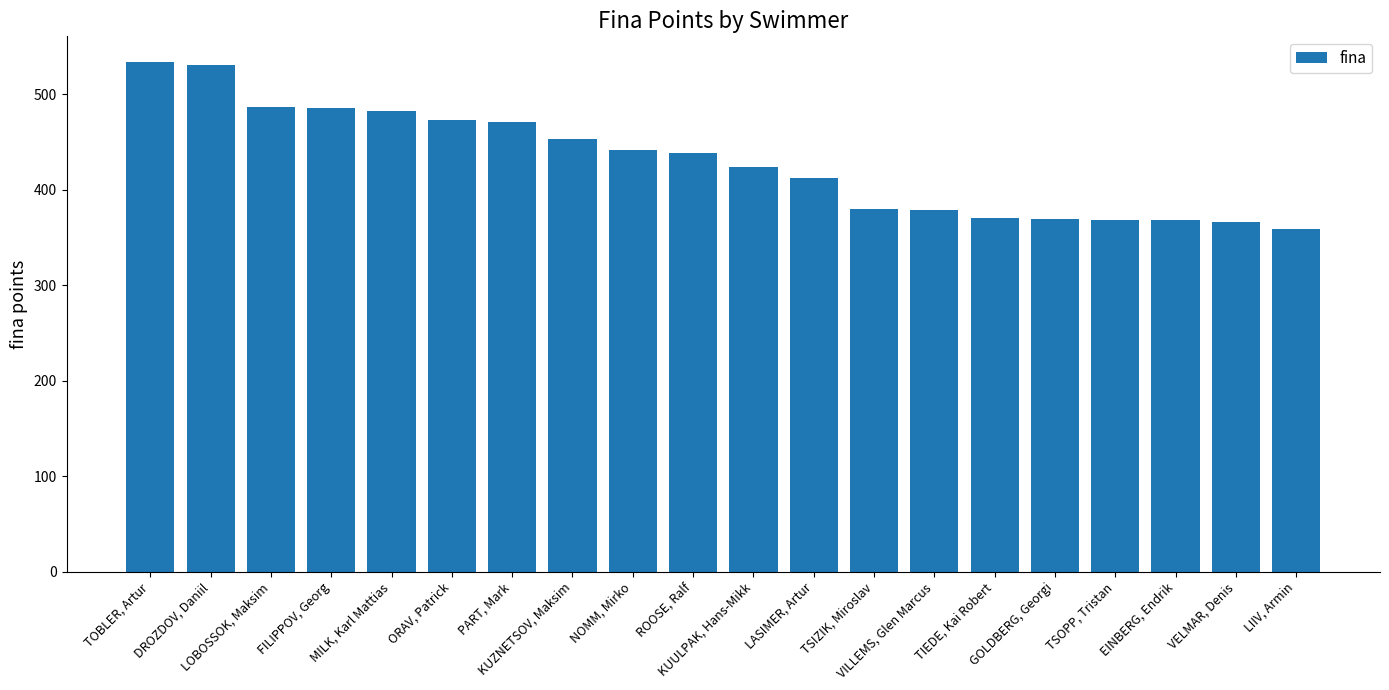

What is the average value?

430